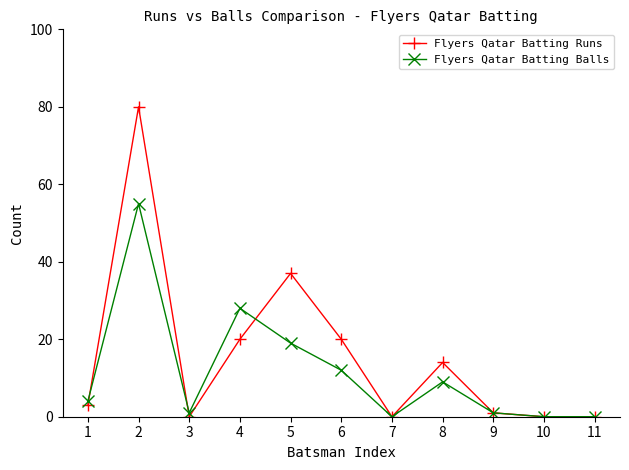

Reading left to right, list all the values displayed in this chart.

Flyers Qatar Batting Runs: 3	80	0	20	37	20	0	14	1	0	0
Flyers Qatar Batting Balls: 4	55	1	28	19	12	0	9	1	0	0